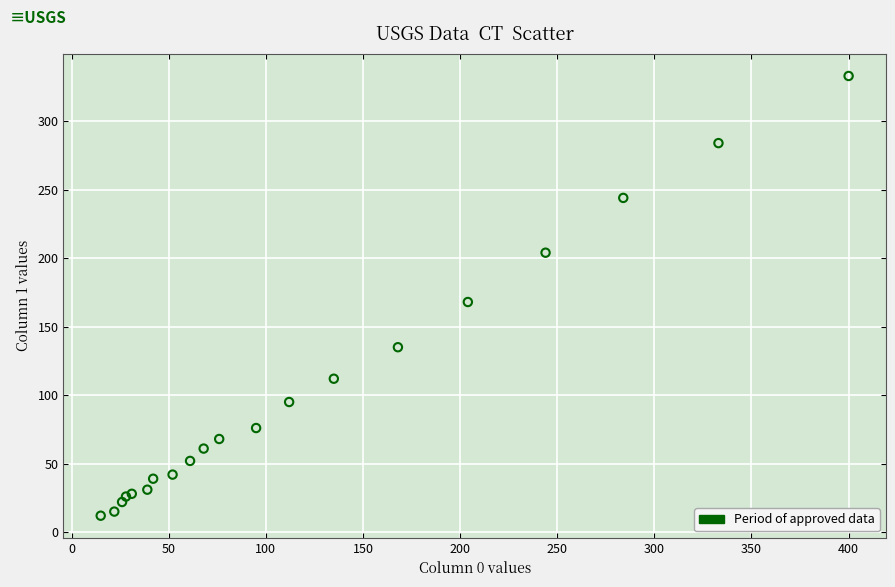

What Y value in the scatter plot is closest to 172?

168